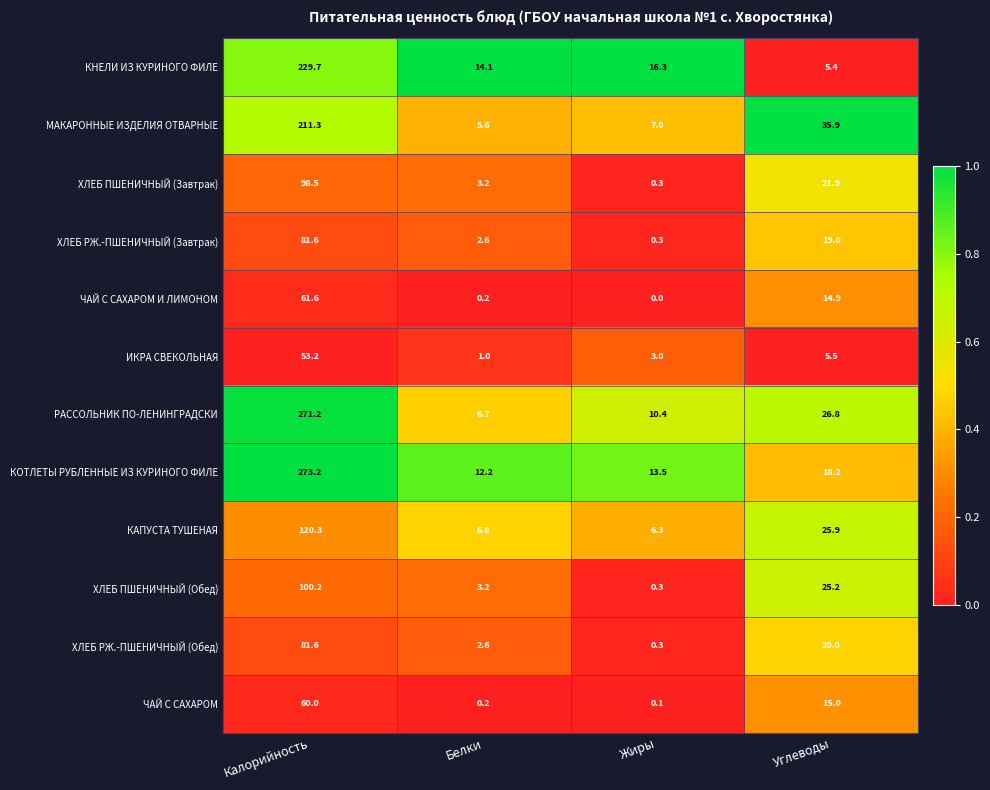

The value of КАПУСТА ТУШЕНАЯ at Жиры is 6.3. True or false?

True